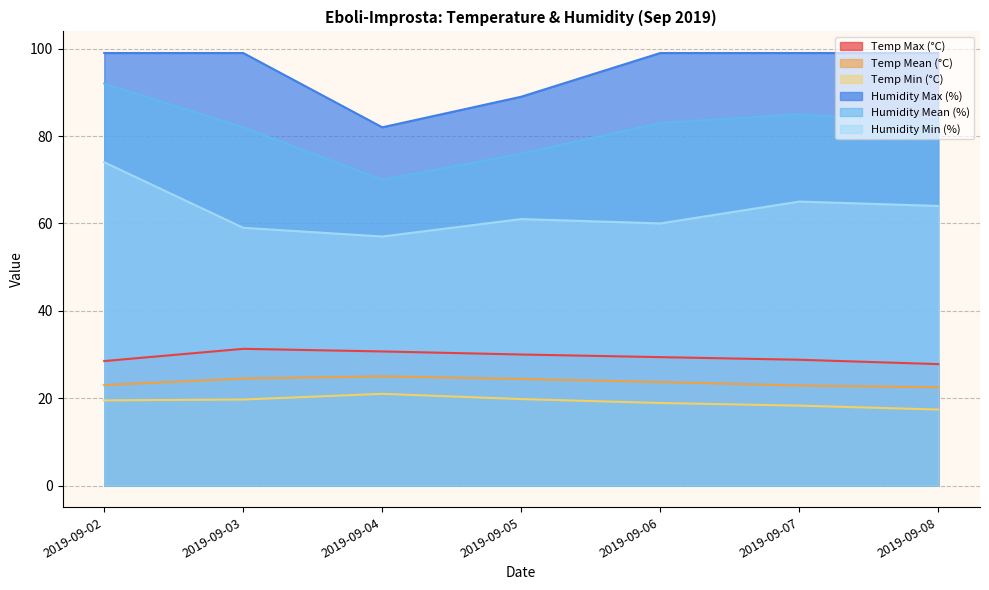

What is the sum of all Humidity Max (%) values?

666.0